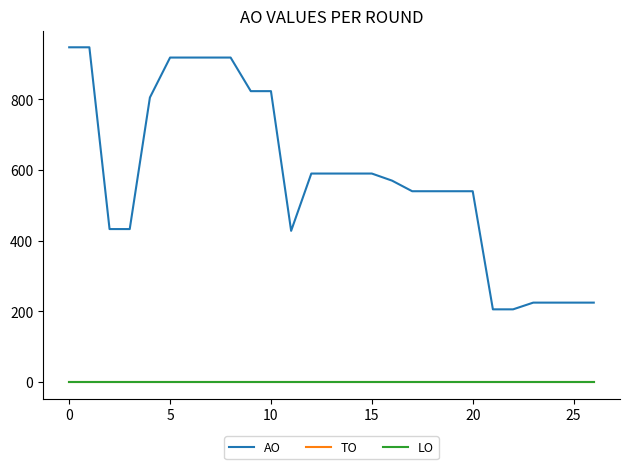

Reading left to right, what are all the values shown in this chart?

AO: 947	947	433	433	805	918	918	918	918	823	823	428	590	590	590	590	570	540	540	540	540	206	206	225	225	225	225
TO: 0	0	0	0	0	0	0	0	0	0	0	0	0	0	0	0	0	0	0	0	0	0	0	0	0	0	0
LO: 0	0	0	0	0	0	0	0	0	0	0	0	0	0	0	0	0	0	0	0	0	0	0	0	0	0	0